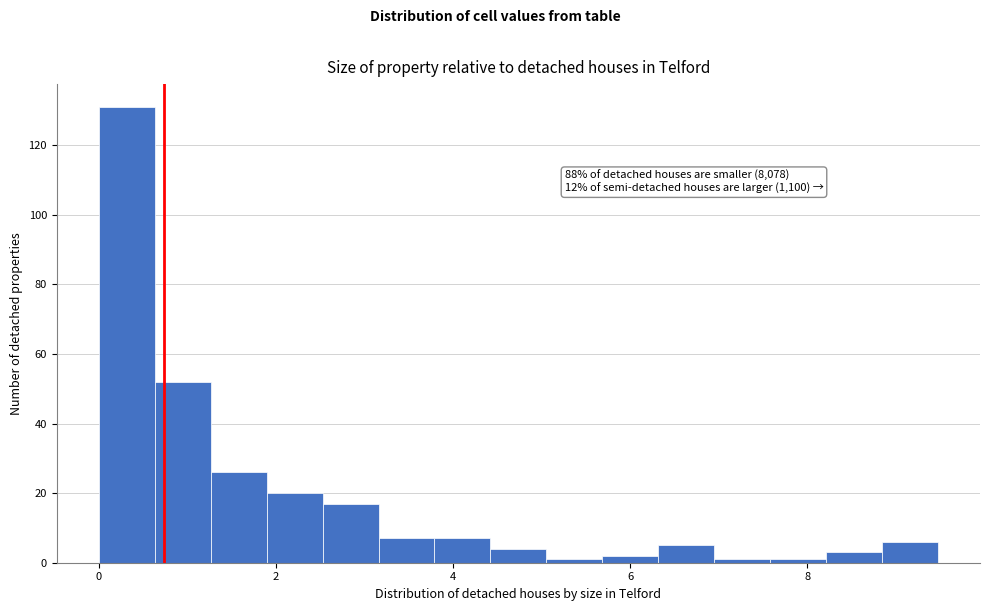

Read against the x-axis, roughly where is the centre of the tallest bar?

0.4